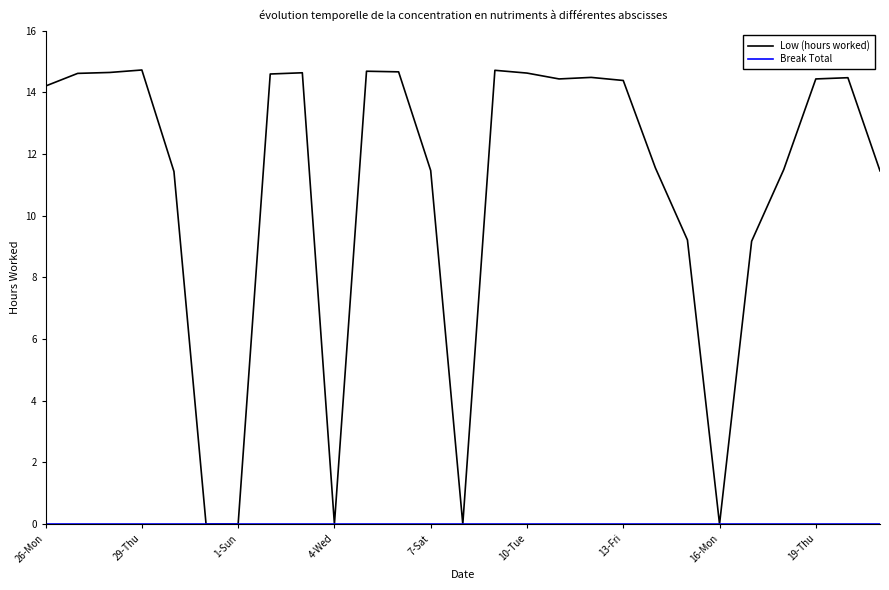

What is the highest value of the Low (hours worked) series?

14.7